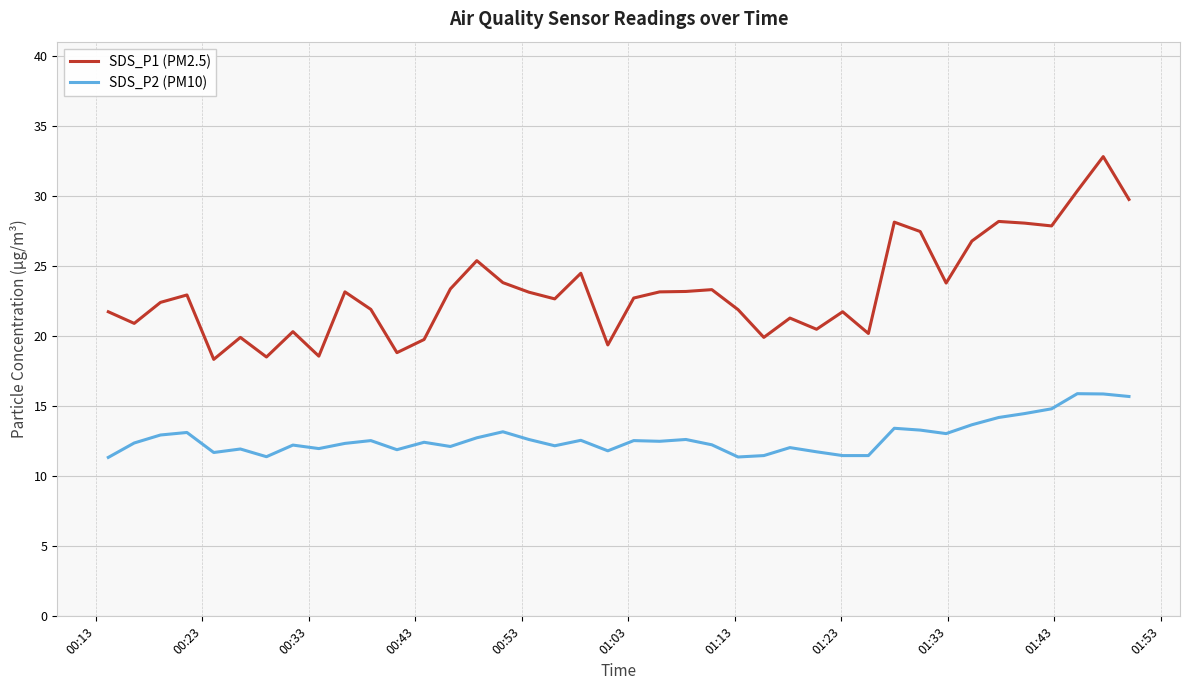

Which series has the largest total across all categories?

SDS_P1 (PM2.5)